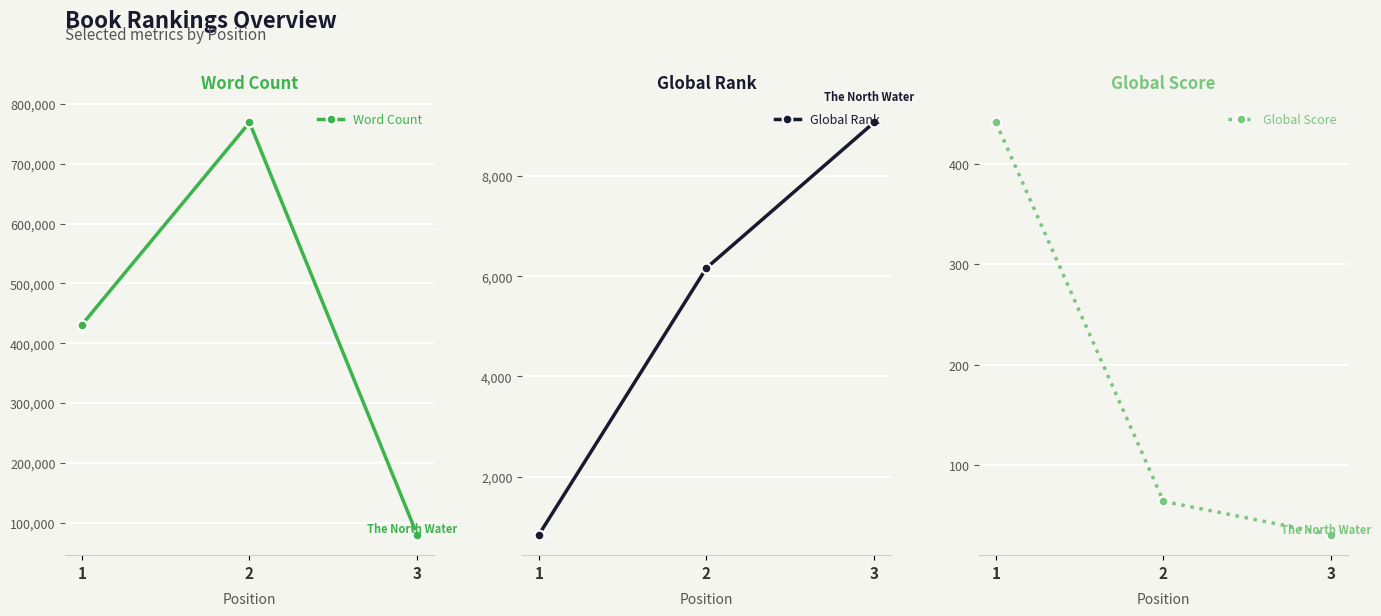

How many lines are shown in the chart?

3